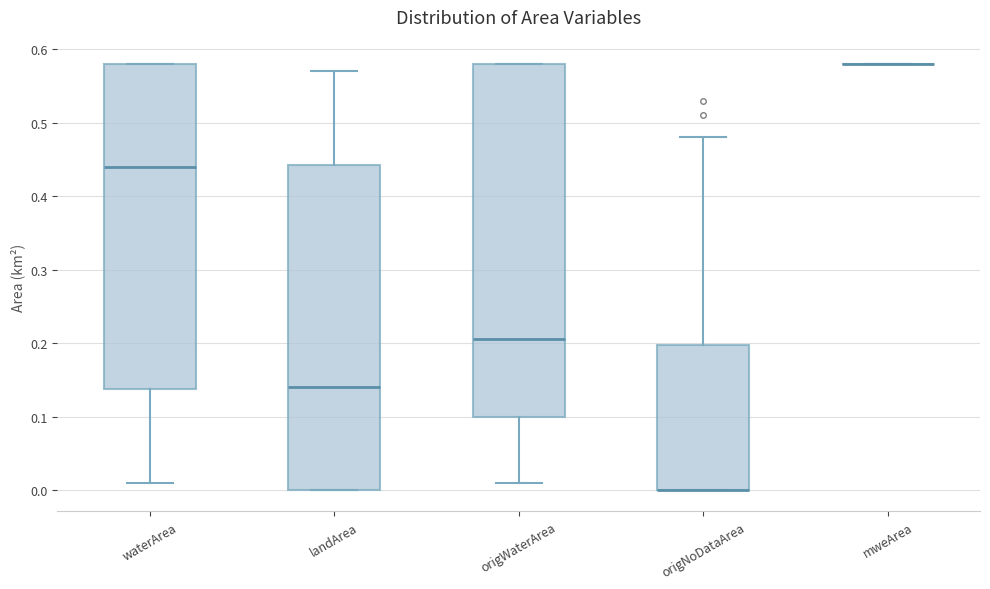

Reading left to right, transcribe this box plot: for each box, give where its median line is, the range the box spans, and where its two whiskers end, as read against the y-axis. The values are not printed on the chart, so give them approximately, as read against the axis.

waterArea: median 0.44, box 0.14 to 0.58, whiskers 0.01 to 0.58
landArea: median 0.14, box 0.00 to 0.44, whiskers 0.00 to 0.57
origWaterArea: median 0.21, box 0.10 to 0.58, whiskers 0.01 to 0.58
origNoDataArea: median 0.00 (drawn on the box's lower edge), box 0.00 to 0.20, whiskers 0.00 to 0.48
mweArea: box collapsed to a line at 0.58, whiskers 0.58 to 0.58